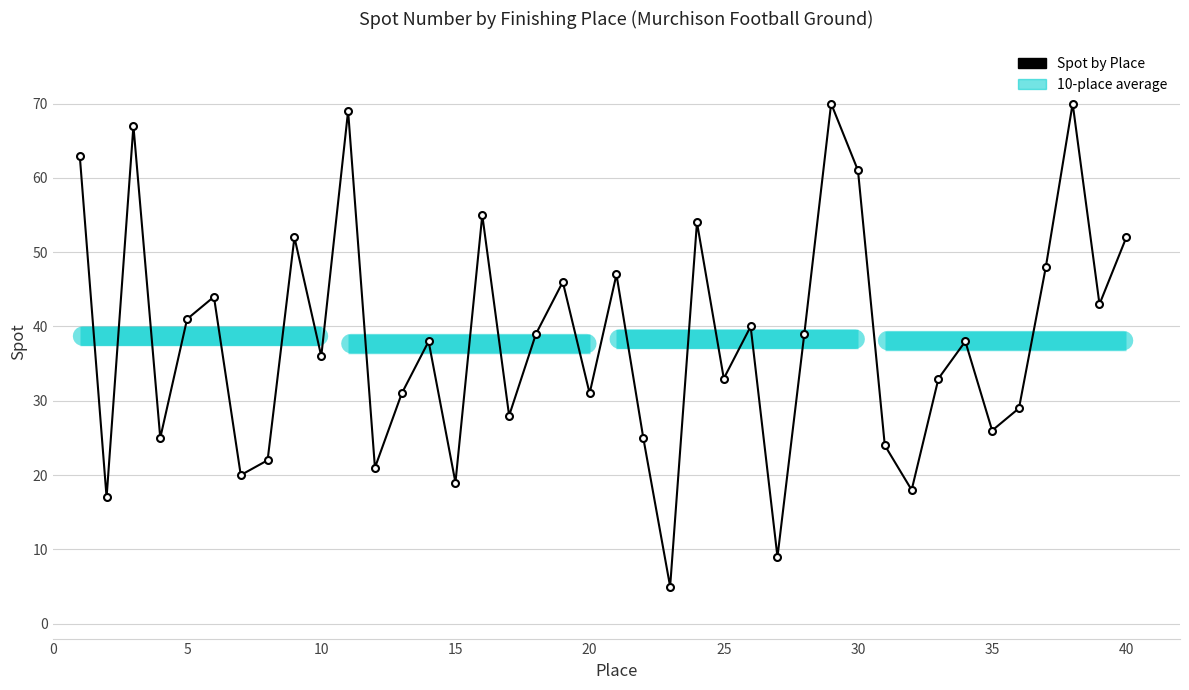

How many points are lower than both their immediate neighbors (excluding endpoints)?

14